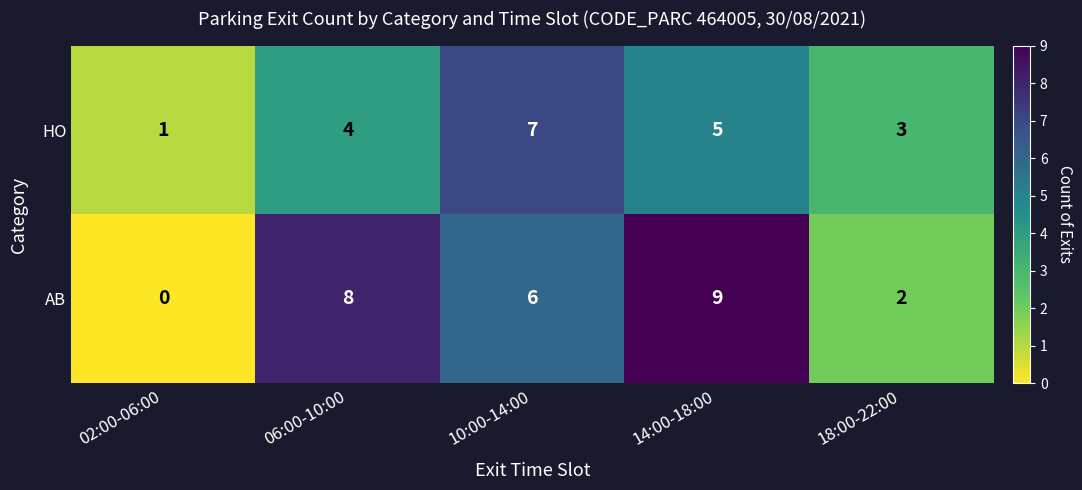

At 14:00-18:00, list the series in order from smallest to largest.

HO, AB